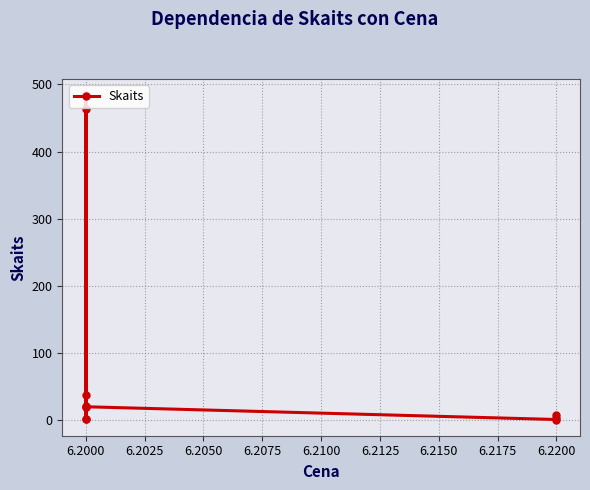

What is the sum of all values?

1060